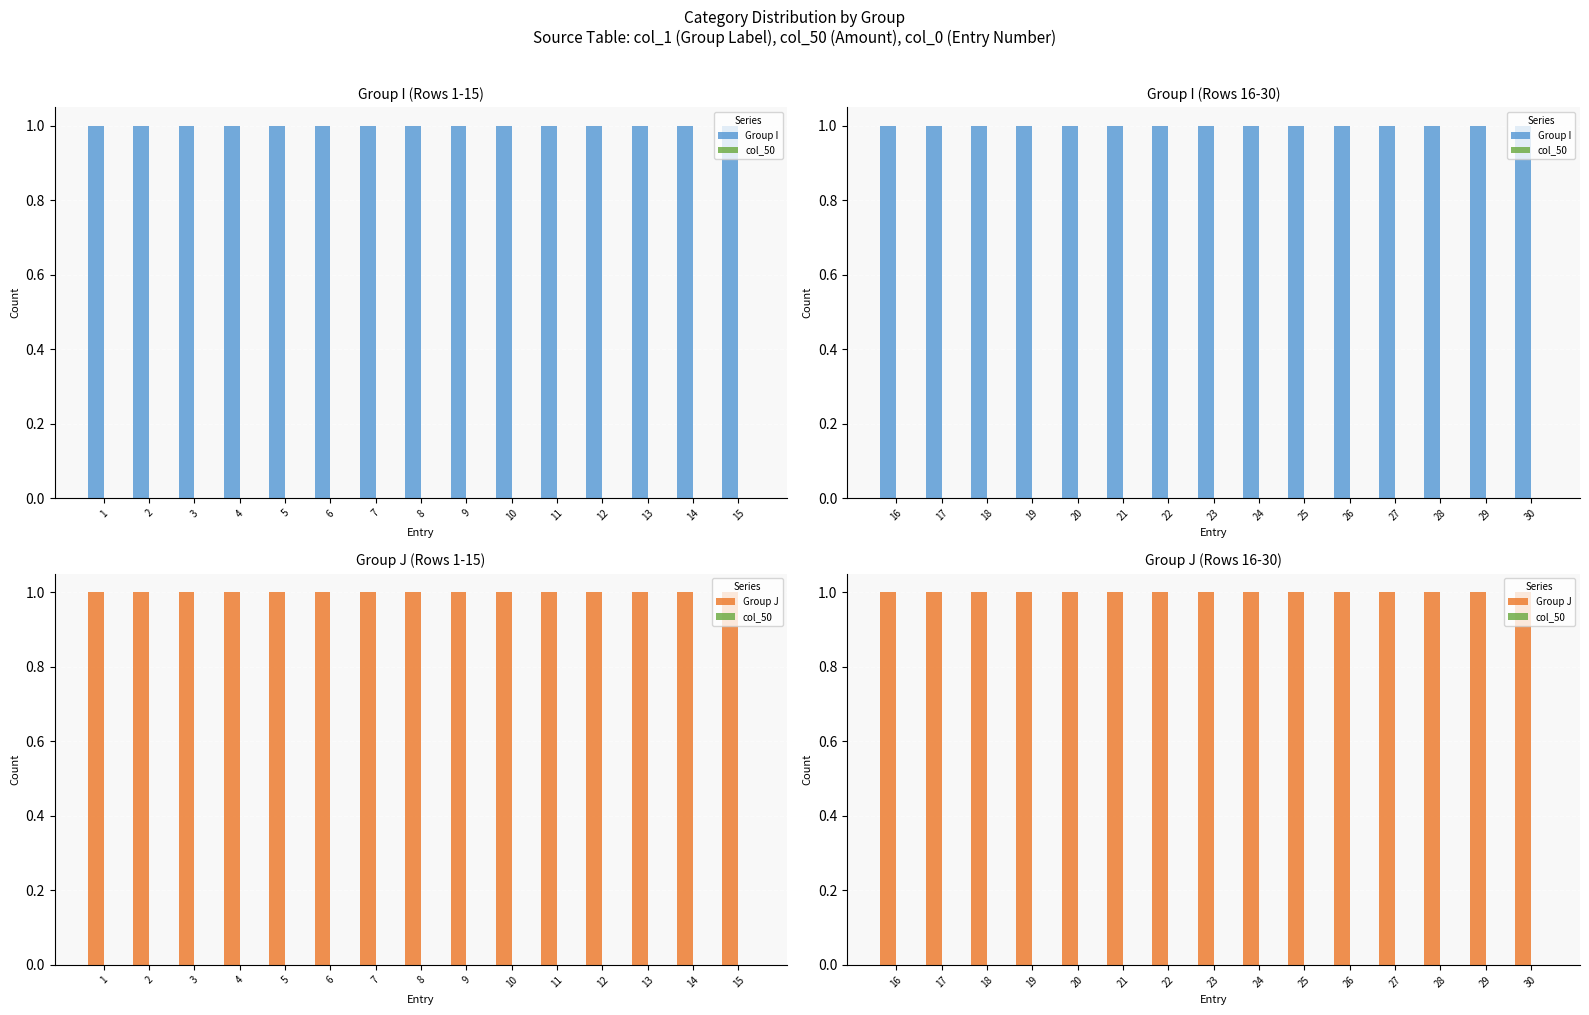

What is the approximate value of Group J at 24?

1